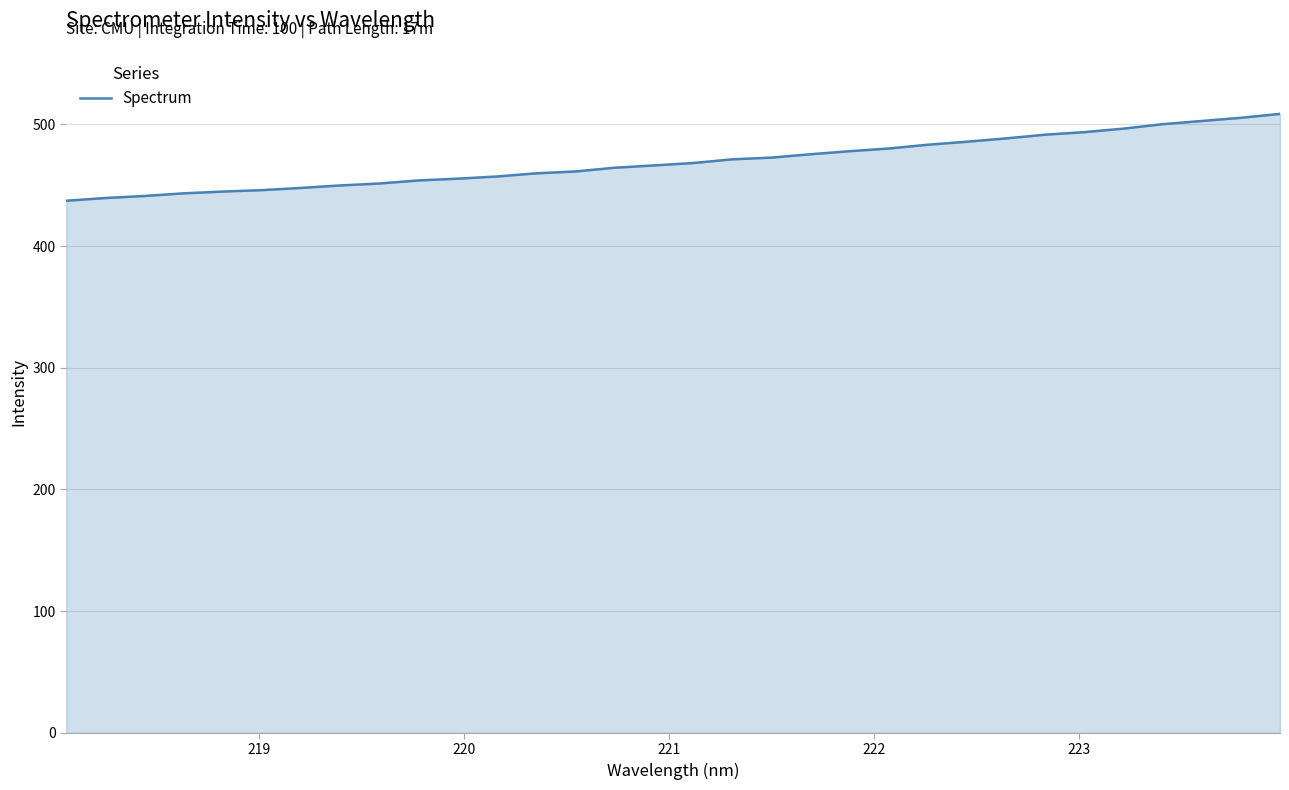

What is the minimum value shown in the chart?

437.2